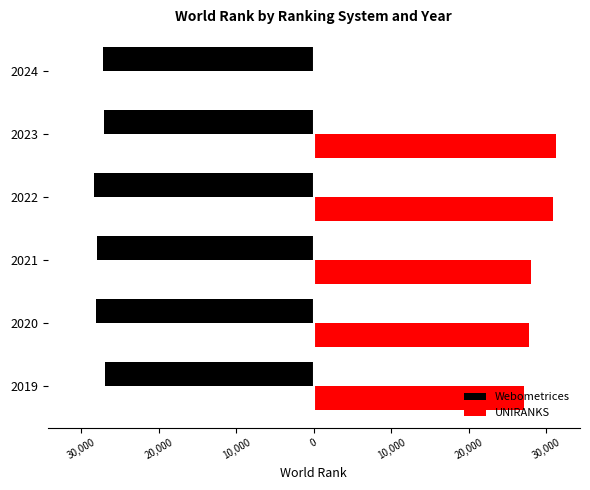

How many data points in UNIRANKS are less than 30842?

3